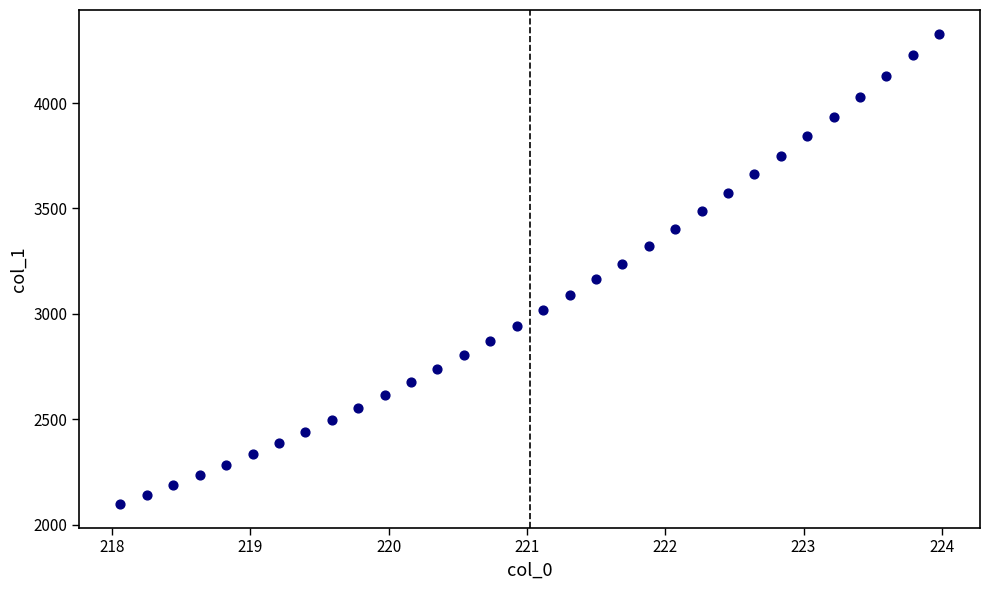

What is the range of Y values (max minus min)?

2233.3